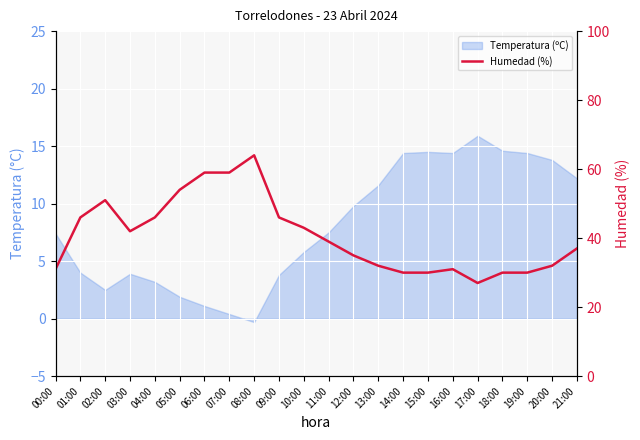

The value at 12:00 is 35. True or false?

True